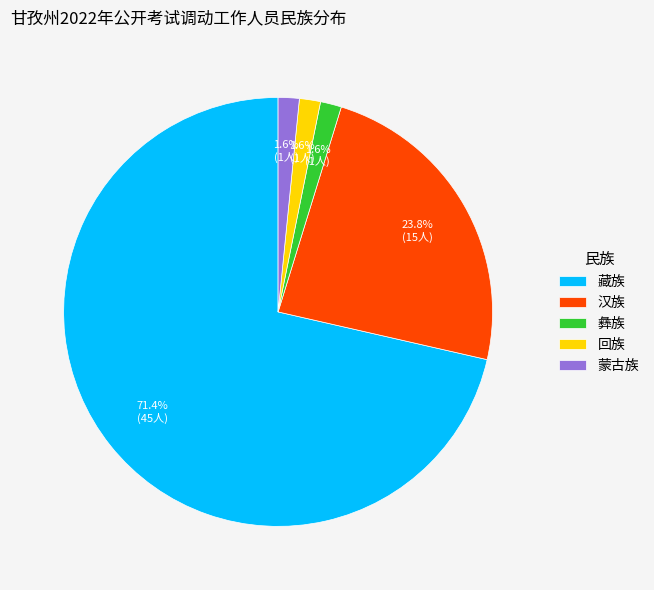

To the nearest percent, what percentage of the pie is 汉族?

24%